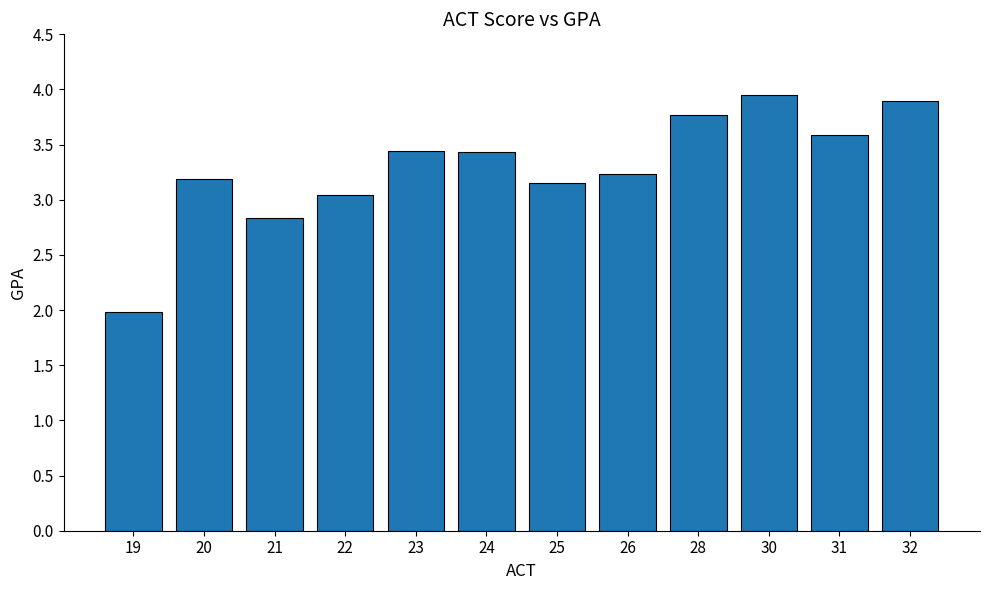

Is it true that the value at 31 is 5.6?

False